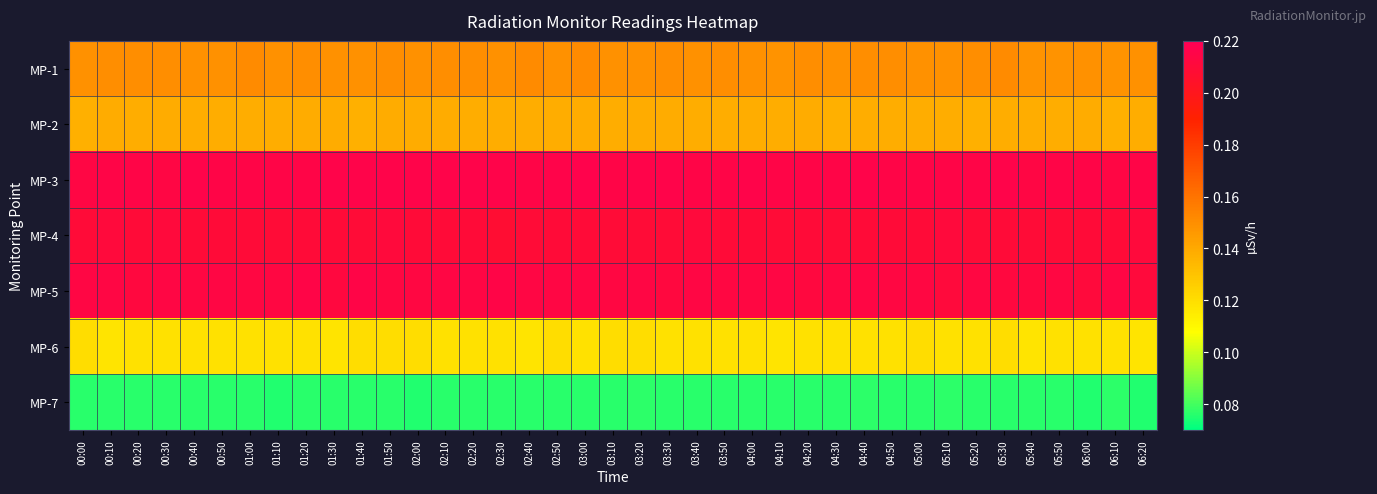

Count the number of data series in this chart.

7